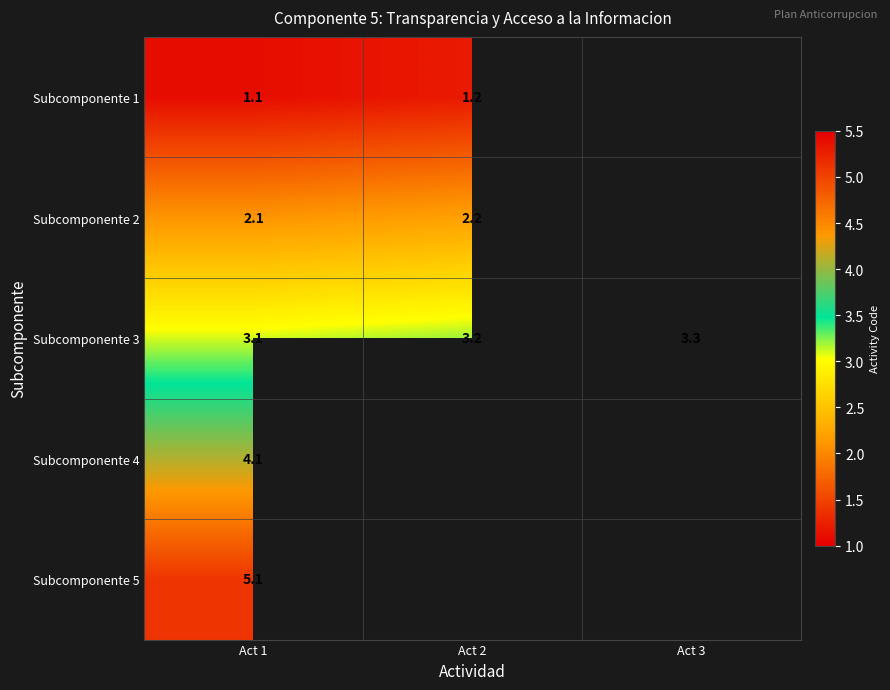

What is the approximate value of Subcomponente 3 at Act 3?

3.3